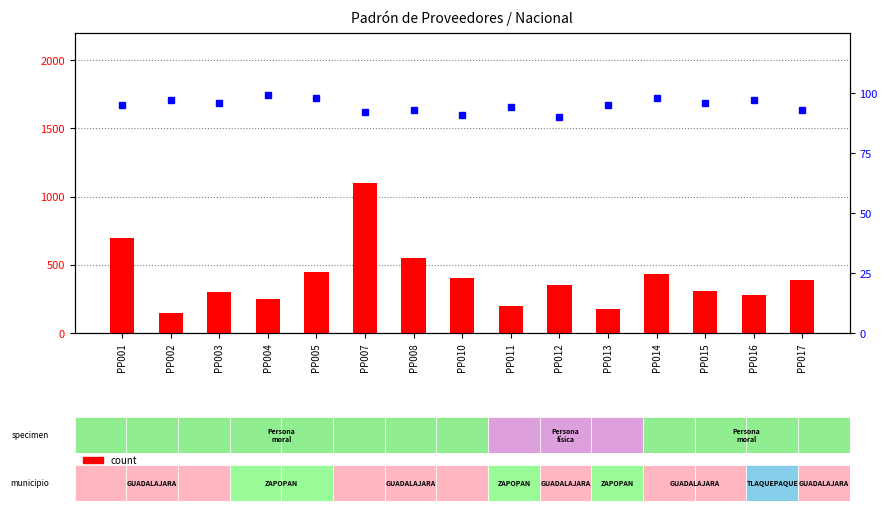

What is the maximum value shown in the chart?

1100